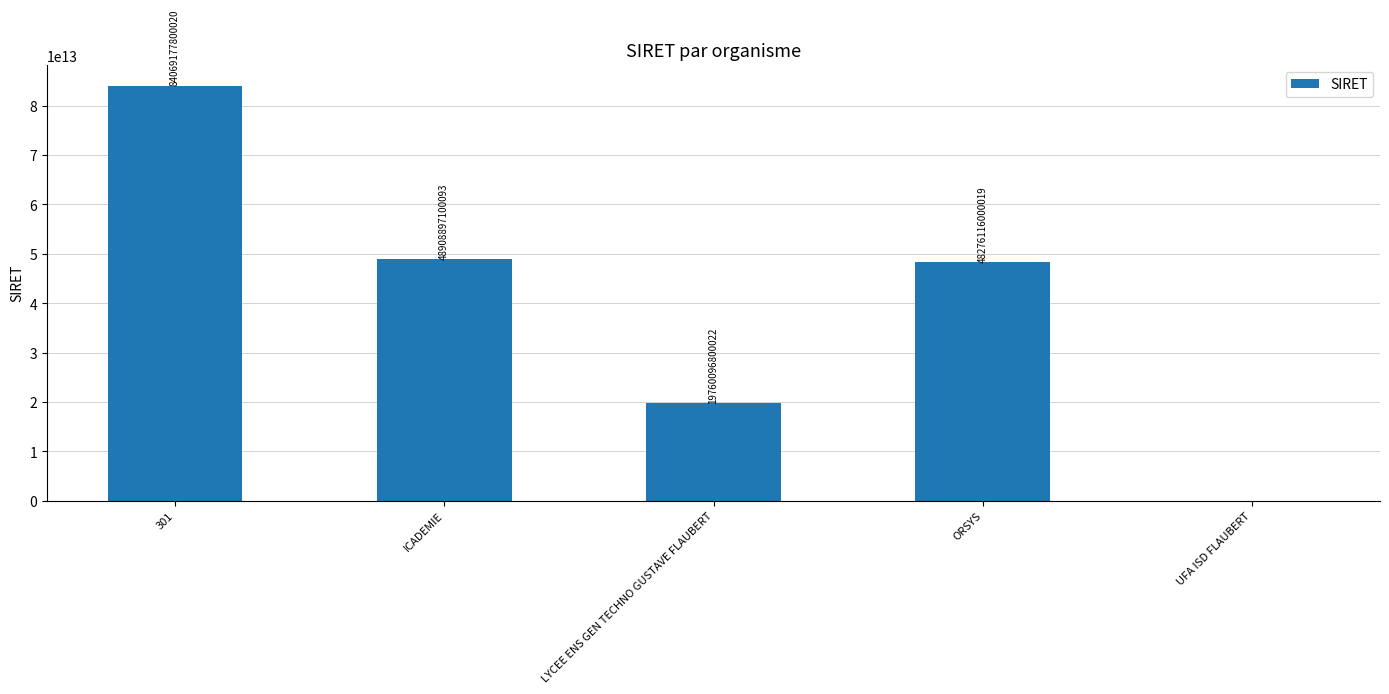

What is the ratio of the value at ICADEMIE to the value at LYCEE ENS GEN TECHNO GUSTAVE FLAUBERT?

2.5